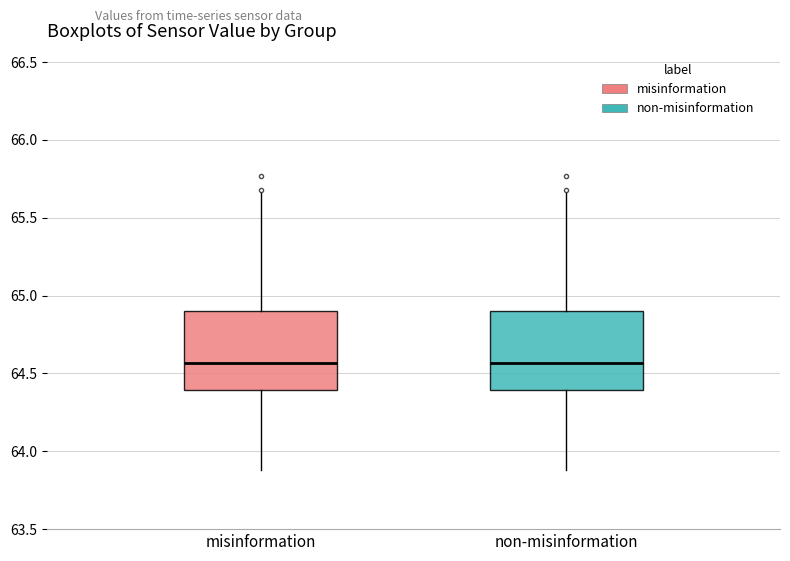

Reading left to right, transcribe this box plot: for each box, give where its median line is, the range the box spans, and where its two whiskers end, as read against the y-axis. The values are not printed on the chart, so give them approximately, as read against the axis.

misinformation: median 64.55, box 64.40 to 64.90, whiskers 63.90 to 65.65
non-misinformation: median 64.55, box 64.40 to 64.90, whiskers 63.90 to 65.65